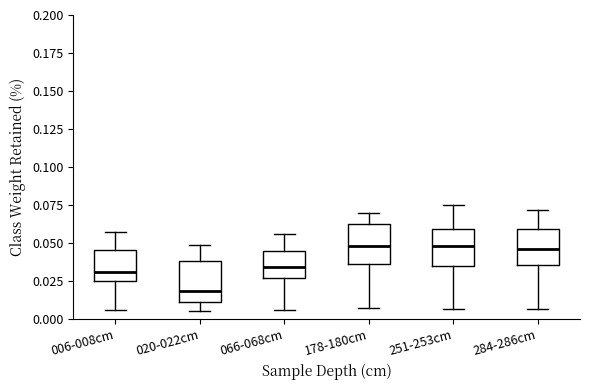

Where is the lower edge of the box for 178-180cm on the y-axis? The values are not printed on the chart, so give them approximately, as read against the axis.

0.035